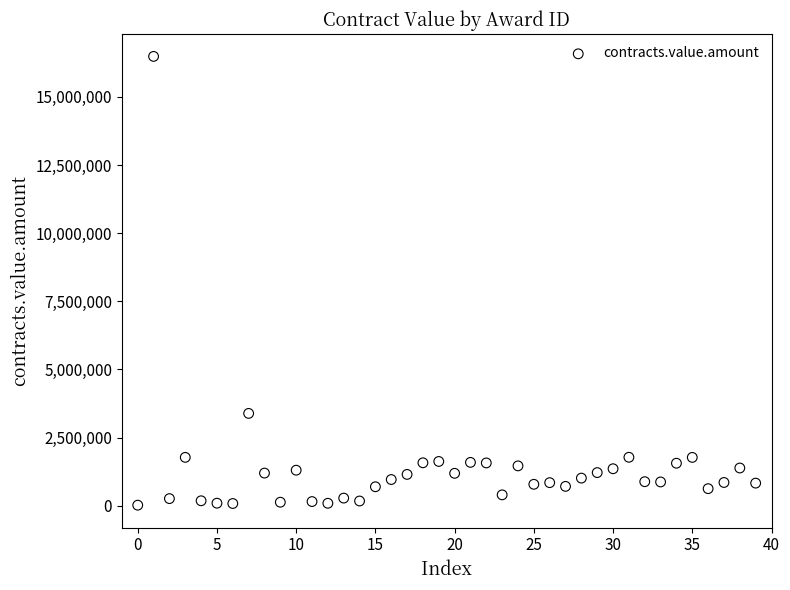

What is the range of Y values (max minus min)?

16458926.3